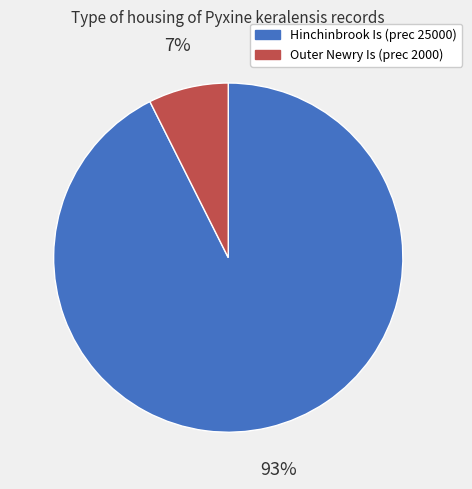

True or false: Hinchinbrook Is (prec 25000) accounts for 93% of the total.

True